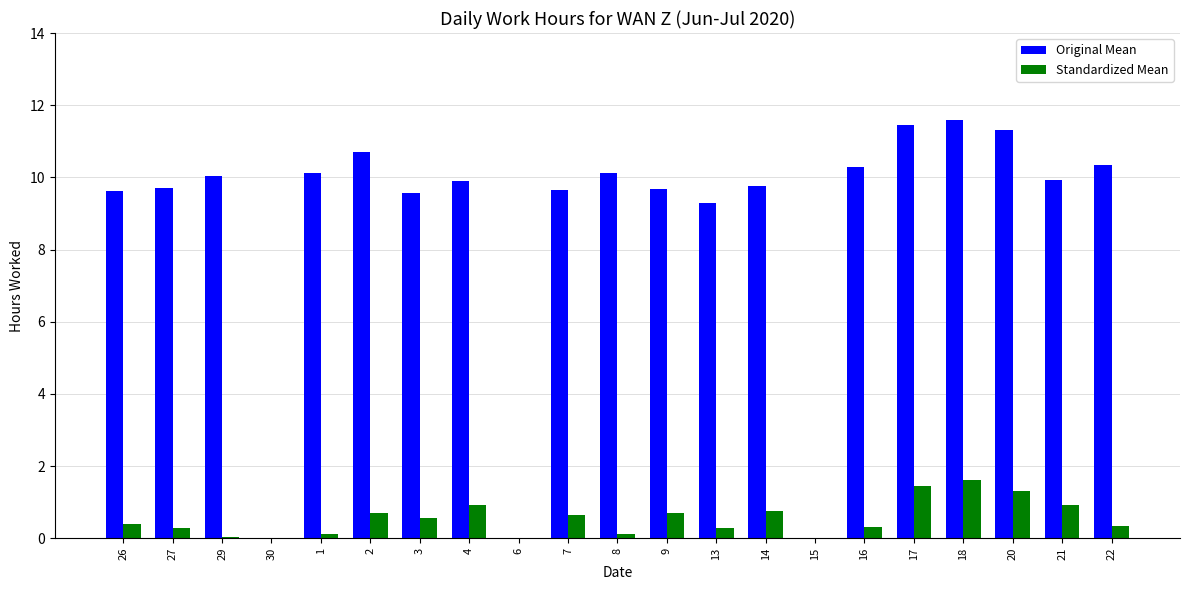

Count the number of categories in the chart.

21